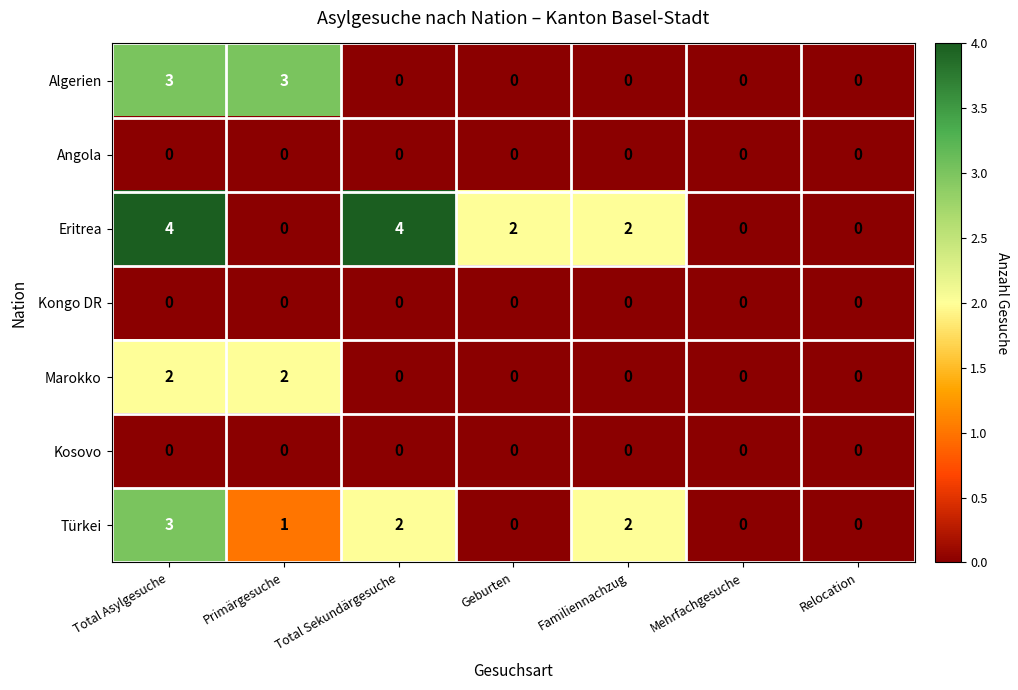

Between Primärgesuche and Mehrfachgesuche, which series saw the biggest shift?

Algerien